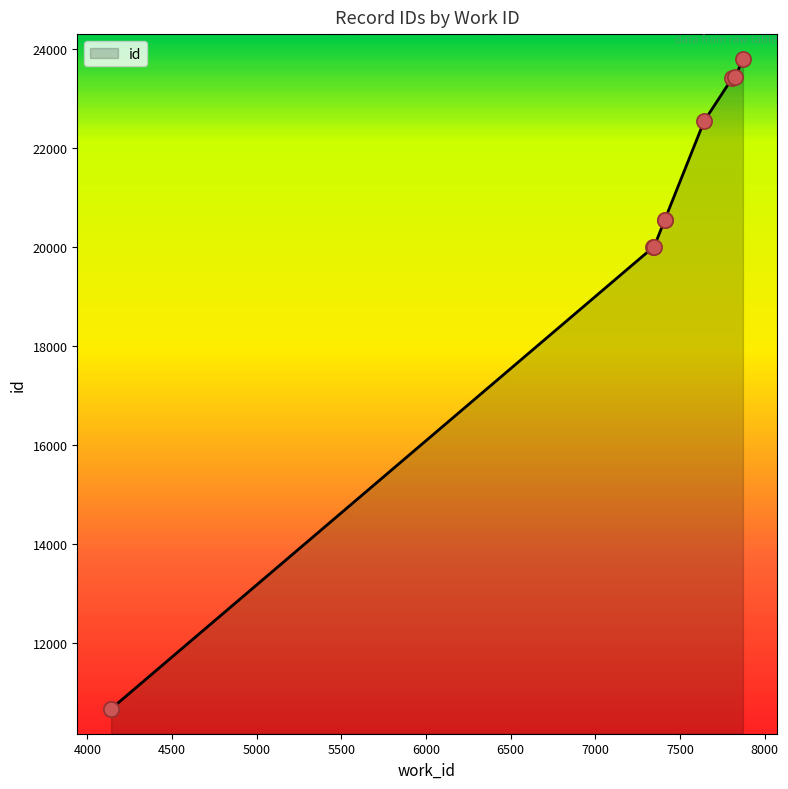

Which has a higher value, 7410 or 7410?

7410